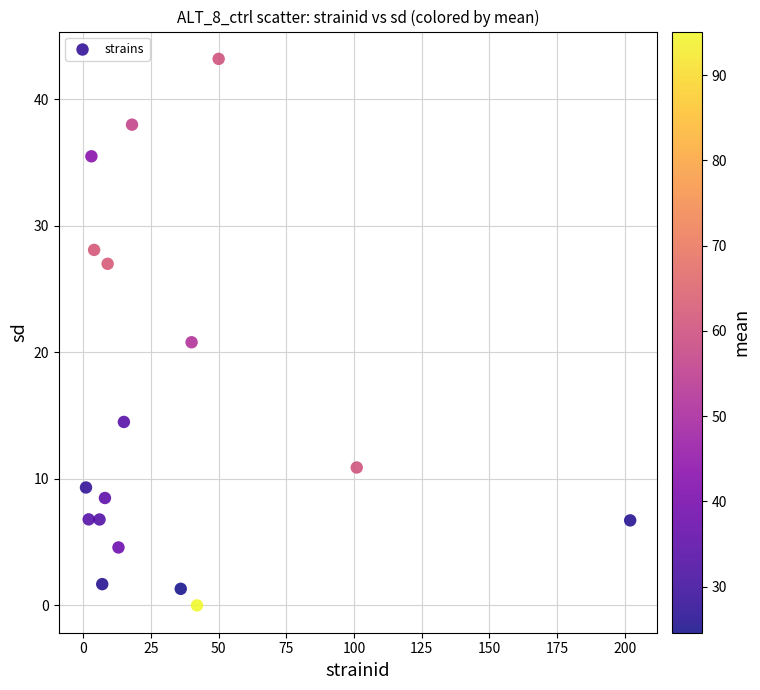

What is the range of X values (max minus min)?

201.0